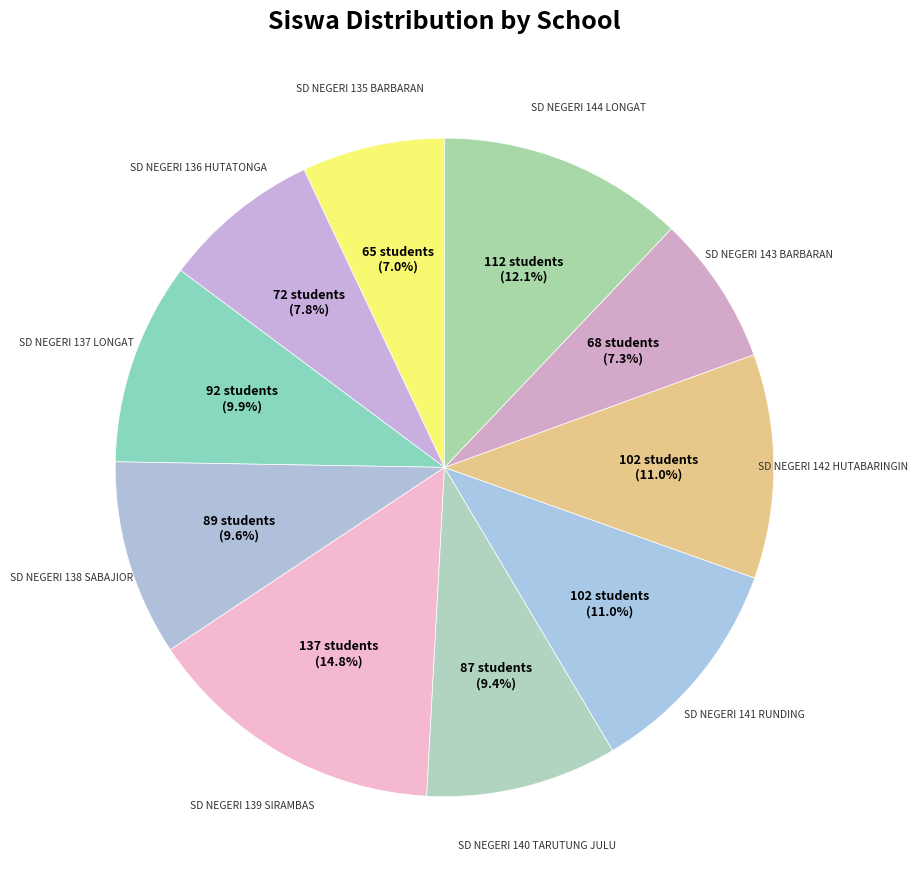

Does any single category account for the majority?

No